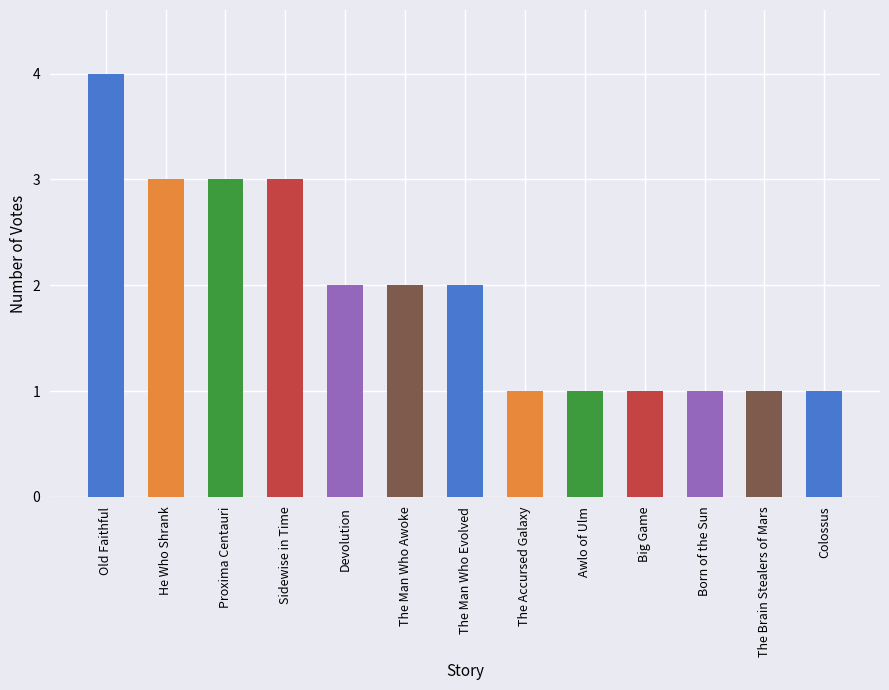

What is the maximum value shown in the chart?

4